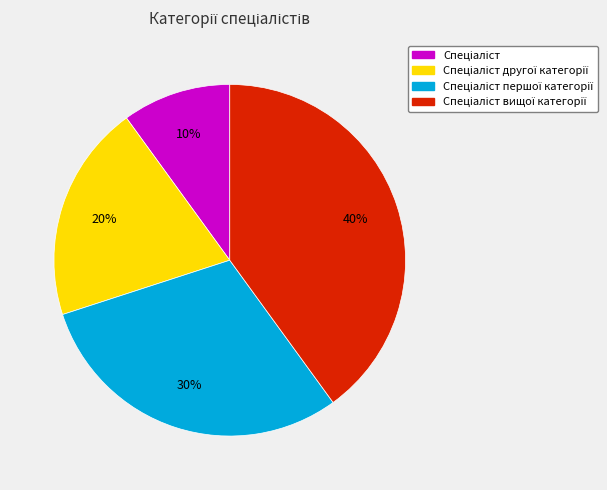

Does any single category account for the majority?

No